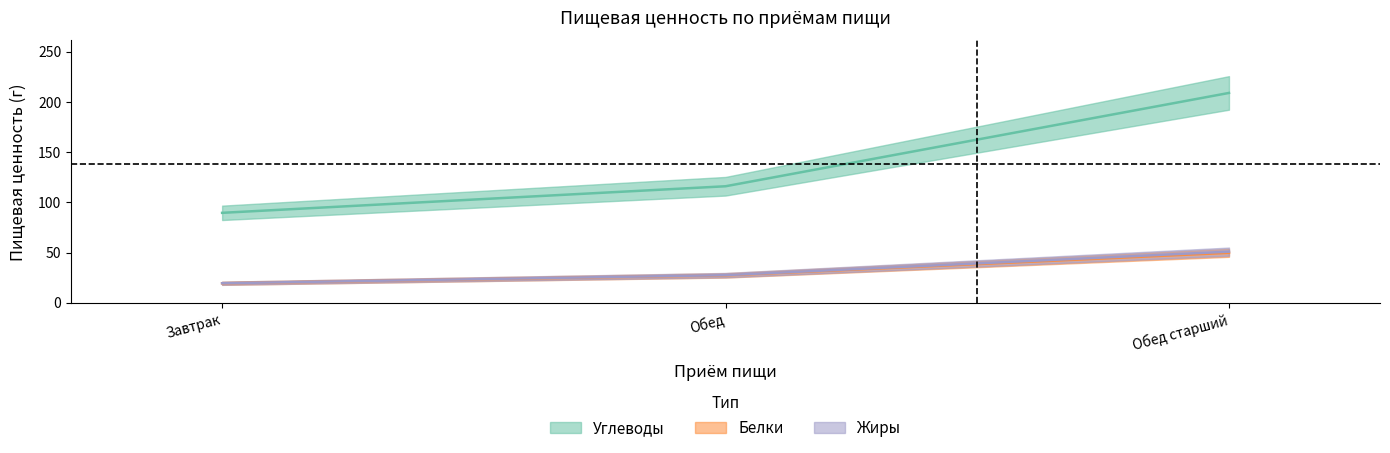

What is the difference between the Белки values at Завтрак and Обед?

7.9